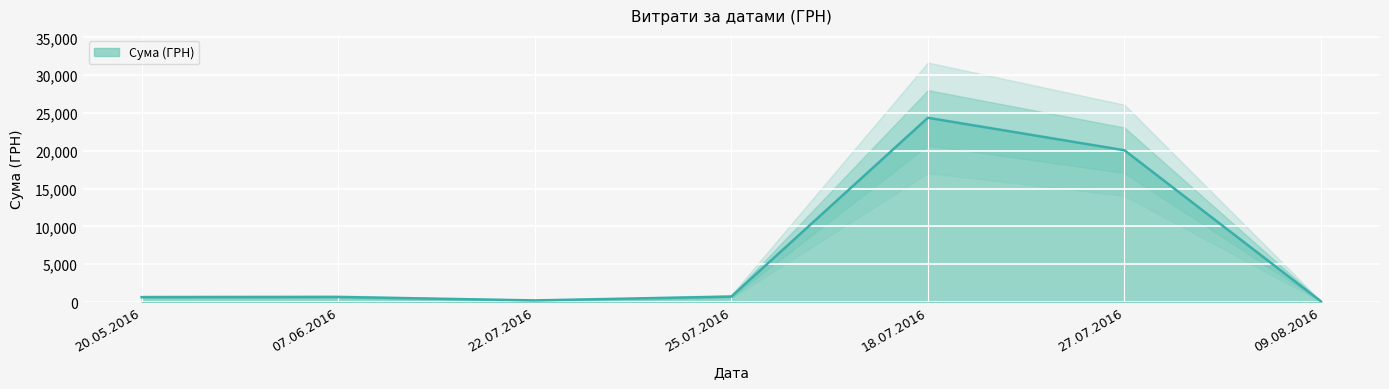

List the labels in order of value, largest first.

18.07.2016, 27.07.2016, 25.07.2016, 07.06.2016, 20.05.2016, 22.07.2016, 09.08.2016